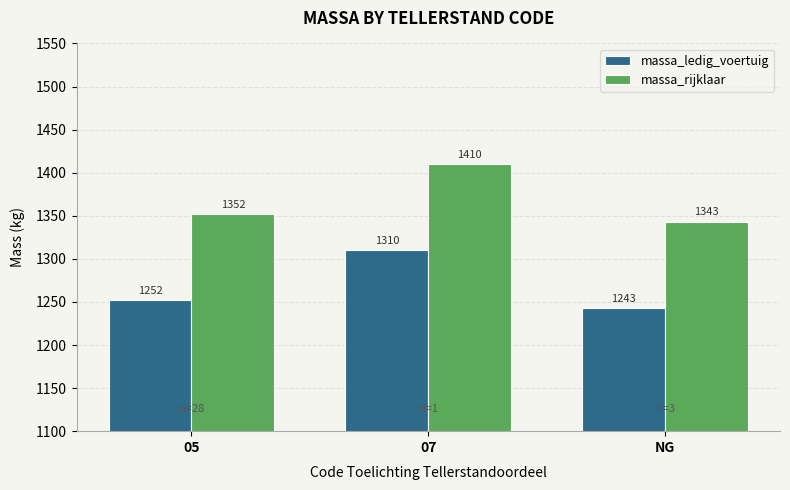

What is the spread (max minus min) of values at 07?

100